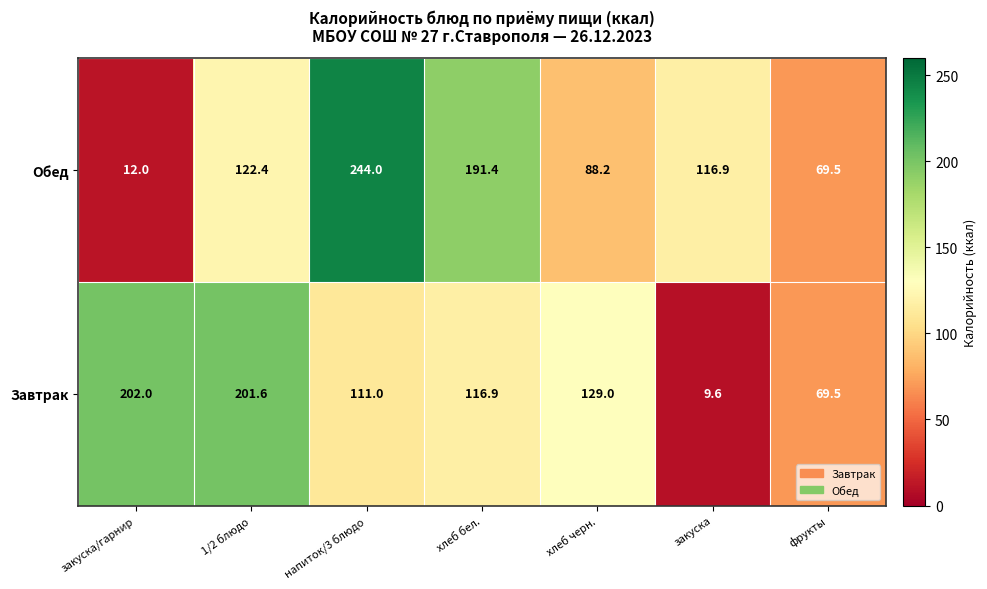

Which series has the widest spread of values?

Обед